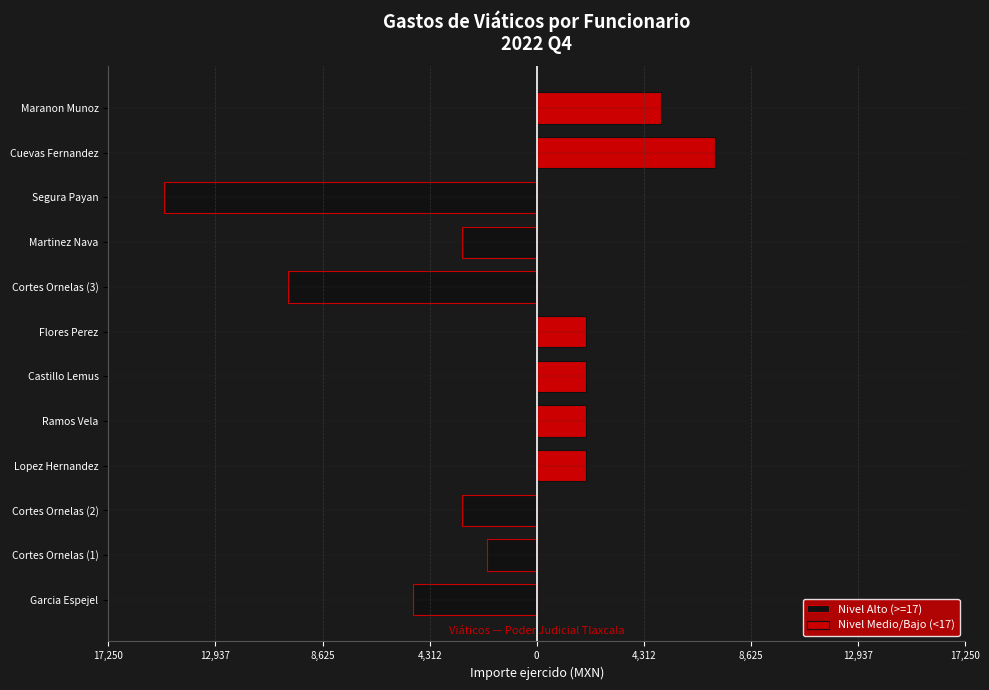

Which series changed the most between Cortes Ornelas (2) and Ramos Vela?

Nivel Alto (>=17)